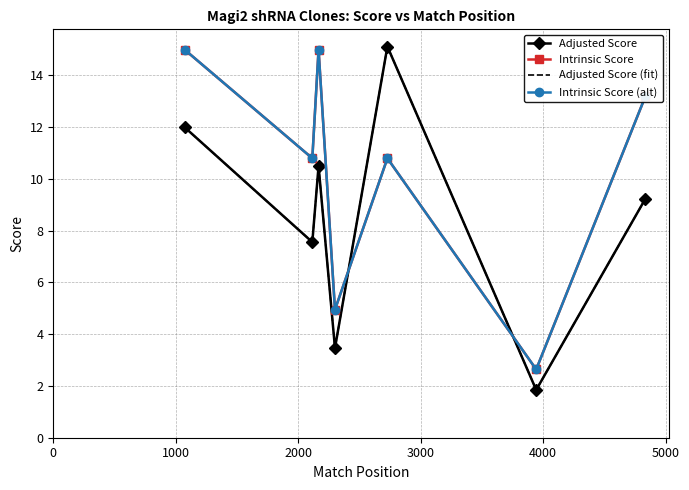

Count the number of data series in this chart.

4